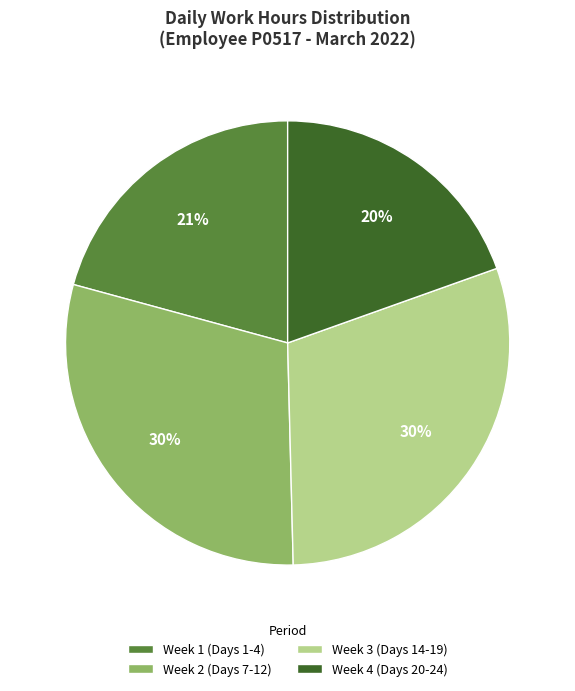

To the nearest percent, what portion does Week 1 (Days 1-4) represent?

21%